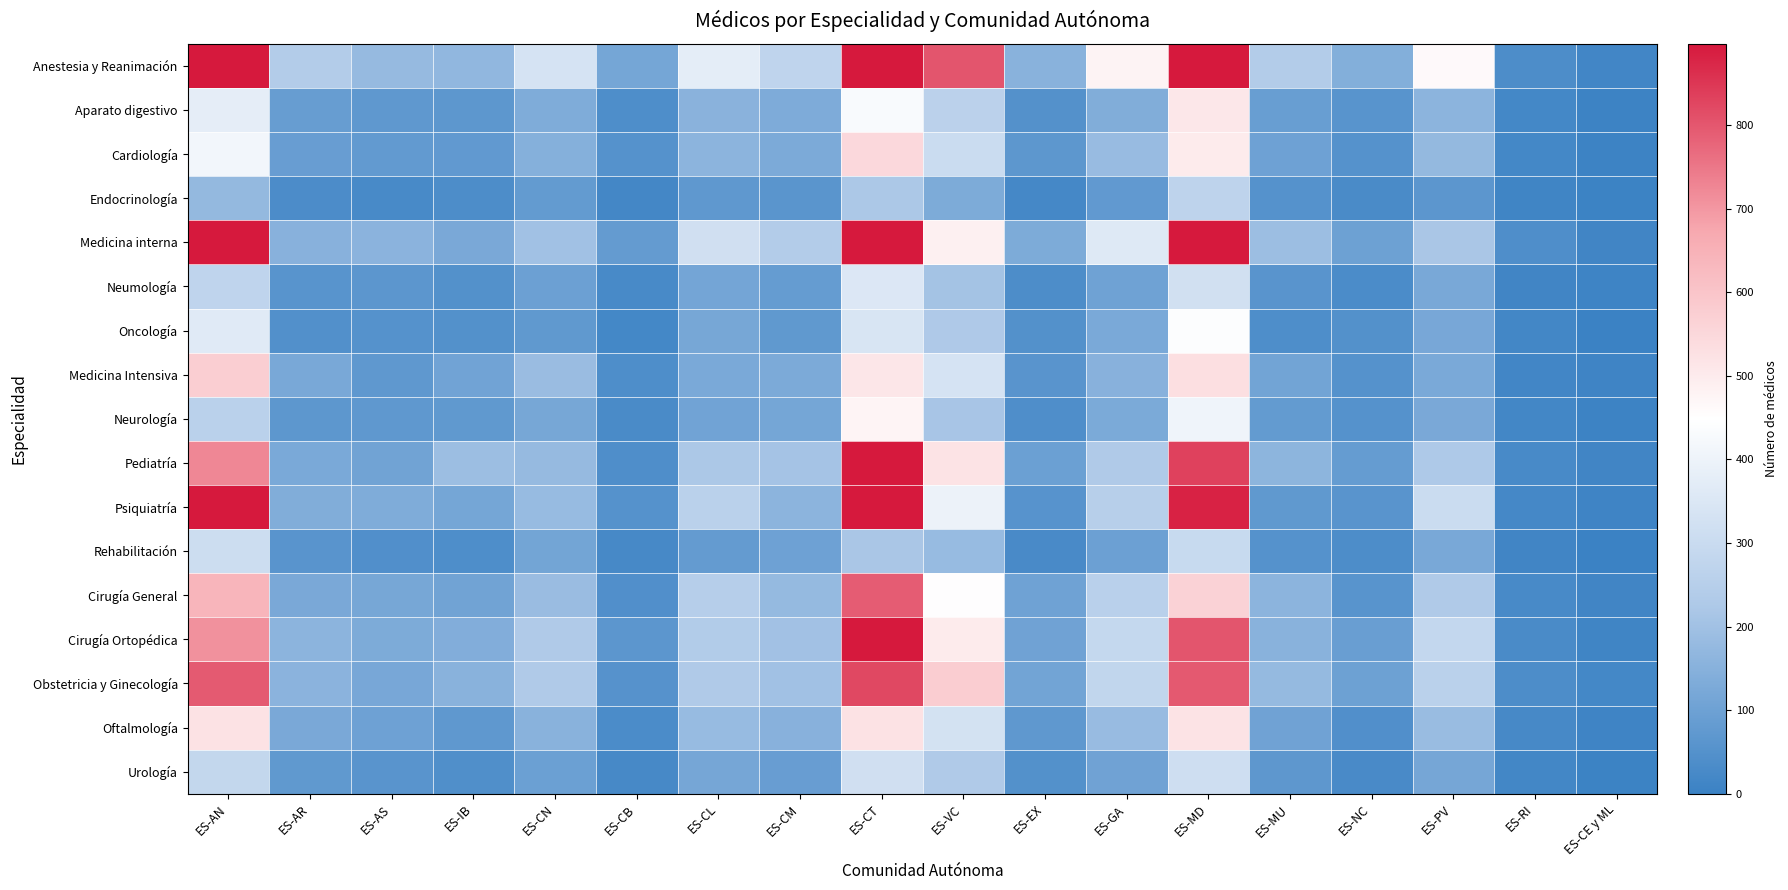

Reading left to right, list all the values displayed in this chart.

Anestesia y Reanimación: ES-AN=998	ES-AR=241	ES-AS=179	ES-IB=169	ES-CN=333	ES-CB=115	ES-CL=374	ES-CM=274	ES-CT=1323	ES-VC=802	ES-EX=154	ES-GA=478	ES-MD=1174	ES-MU=239	ES-NC=142	ES-PV=461	ES-RI=36	ES-CE y ML=15
Aparato digestivo: ES-AN=378	ES-AR=87	ES-AS=73	ES-IB=68	ES-CN=134	ES-CB=40	ES-CL=155	ES-CM=133	ES-CT=430	ES-VC=262	ES-EX=50	ES-GA=138	ES-MD=509	ES-MU=90	ES-NC=59	ES-PV=160	ES-RI=21	ES-CE y ML=7
Cardiología: ES-AN=412	ES-AR=88	ES-AS=78	ES-IB=77	ES-CN=146	ES-CB=51	ES-CL=158	ES-CM=128	ES-CT=548	ES-VC=304	ES-EX=68	ES-GA=184	ES-MD=500	ES-MU=100	ES-NC=51	ES-PV=174	ES-RI=21	ES-CE y ML=6
Endocrinología: ES-AN=175	ES-AR=35	ES-AS=28	ES-IB=38	ES-CN=79	ES-CB=19	ES-CL=73	ES-CM=62	ES-CT=222	ES-VC=130	ES-EX=22	ES-GA=76	ES-MD=269	ES-MU=52	ES-NC=31	ES-PV=66	ES-RI=11	ES-CE y ML=4
Medicina interna: ES-AN=1223	ES-AR=152	ES-AS=156	ES-IB=124	ES-CN=200	ES-CB=81	ES-CL=319	ES-CM=239	ES-CT=982	ES-VC=486	ES-EX=130	ES-GA=359	ES-MD=900	ES-MU=190	ES-NC=99	ES-PV=219	ES-RI=41	ES-CE y ML=14
Neumología: ES-AN=275	ES-AR=59	ES-AS=65	ES-IB=48	ES-CN=97	ES-CB=28	ES-CL=113	ES-CM=83	ES-CT=354	ES-VC=206	ES-EX=37	ES-GA=103	ES-MD=322	ES-MU=60	ES-NC=32	ES-PV=121	ES-RI=14	ES-CE y ML=8
Oncología: ES-AN=366	ES-AR=46	ES-AS=51	ES-IB=49	ES-CN=74	ES-CB=20	ES-CL=119	ES-CM=74	ES-CT=340	ES-VC=229	ES-EX=49	ES-GA=125	ES-MD=442	ES-MU=39	ES-NC=49	ES-PV=120	ES-RI=17	ES-CE y ML=3
Medicina Intensiva: ES-AN=574	ES-AR=121	ES-AS=72	ES-IB=108	ES-CN=187	ES-CB=40	ES-CL=126	ES-CM=128	ES-CT=512	ES-VC=333	ES-EX=60	ES-GA=151	ES-MD=532	ES-MU=110	ES-NC=51	ES-PV=125	ES-RI=15	ES-CE y ML=9
Neurología: ES-AN=261	ES-AR=67	ES-AS=71	ES-IB=75	ES-CN=119	ES-CB=31	ES-CL=107	ES-CM=115	ES-CT=475	ES-VC=214	ES-EX=42	ES-GA=127	ES-MD=406	ES-MU=79	ES-NC=51	ES-PV=124	ES-RI=16	ES-CE y ML=7
Pediatría: ES-AN=724	ES-AR=125	ES-AS=106	ES-IB=190	ES-CN=180	ES-CB=42	ES-CL=222	ES-CM=208	ES-CT=916	ES-VC=520	ES-EX=96	ES-GA=233	ES-MD=833	ES-MU=162	ES-NC=83	ES-PV=226	ES-RI=27	ES-CE y ML=13
Psiquiatría: ES-AN=1008	ES-AR=138	ES-AS=134	ES-IB=115	ES-CN=181	ES-CB=51	ES-CL=258	ES-CM=161	ES-CT=942	ES-VC=399	ES-EX=57	ES-GA=249	ES-MD=882	ES-MU=74	ES-NC=60	ES-PV=304	ES-RI=22	ES-CE y ML=9
Rehabilitación: ES-AN=309	ES-AR=61	ES-AS=45	ES-IB=40	ES-CN=112	ES-CB=25	ES-CL=81	ES-CM=100	ES-CT=218	ES-VC=182	ES-EX=29	ES-GA=97	ES-MD=295	ES-MU=51	ES-NC=37	ES-PV=121	ES-RI=13	ES-CE y ML=3
Cirugía General: ES-AN=641	ES-AR=124	ES-AS=119	ES-IB=106	ES-CN=186	ES-CB=45	ES-CL=248	ES-CM=178	ES-CT=792	ES-VC=451	ES-EX=103	ES-GA=256	ES-MD=564	ES-MU=161	ES-NC=58	ES-PV=233	ES-RI=28	ES-CE y ML=14
Cirugía Ortopédica: ES-AN=709	ES-AR=159	ES-AS=130	ES-IB=140	ES-CN=233	ES-CB=66	ES-CL=237	ES-CM=202	ES-CT=1074	ES-VC=501	ES-EX=105	ES-GA=289	ES-MD=801	ES-MU=153	ES-NC=92	ES-PV=284	ES-RI=30	ES-CE y ML=12
Obstetricia y Ginecología: ES-AN=795	ES-AR=156	ES-AS=120	ES-IB=153	ES-CN=232	ES-CB=53	ES-CL=232	ES-CM=200	ES-CT=823	ES-VC=578	ES-EX=110	ES-GA=279	ES-MD=797	ES-MU=178	ES-NC=99	ES-PV=258	ES-RI=38	ES-CE y ML=20
Oftalmología: ES-AN=523	ES-AR=124	ES-AS=101	ES-IB=71	ES-CN=154	ES-CB=32	ES-CL=182	ES-CM=151	ES-CT=523	ES-VC=329	ES-EX=72	ES-GA=183	ES-MD=522	ES-MU=104	ES-NC=44	ES-PV=185	ES-RI=25	ES-CE y ML=10
Urología: ES-AN=283	ES-AR=74	ES-AS=60	ES-IB=43	ES-CN=95	ES-CB=25	ES-CL=116	ES-CM=89	ES-CT=319	ES-VC=230	ES-EX=48	ES-GA=105	ES-MD=315	ES-MU=69	ES-NC=29	ES-PV=116	ES-RI=16	ES-CE y ML=5